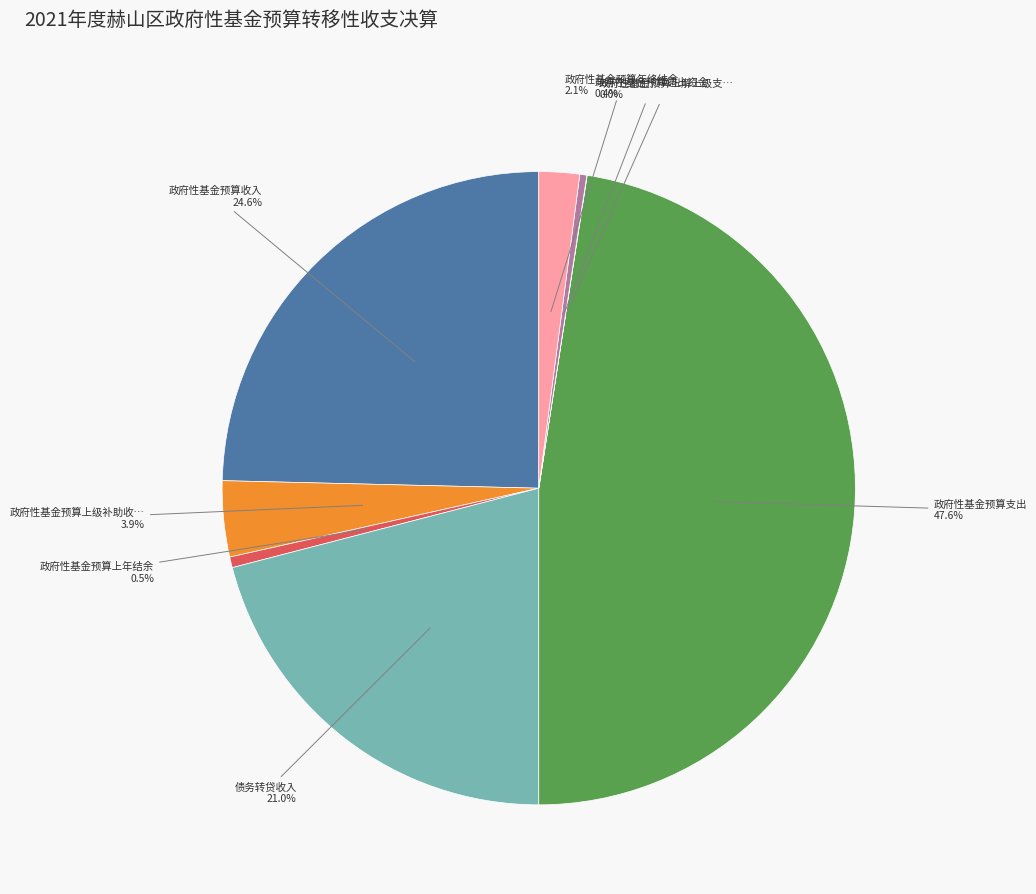

Is there a majority slice in this chart?

No